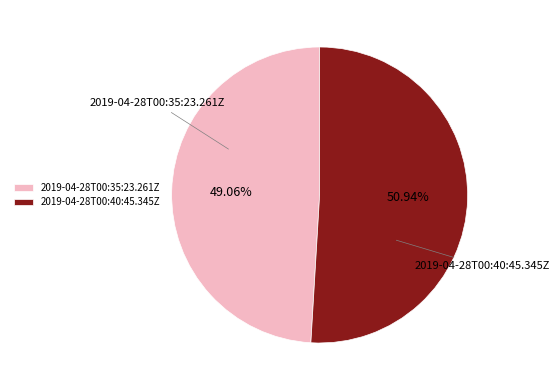

Does 2019-04-28T00:35:23.261Z represent more than half of the total?

No